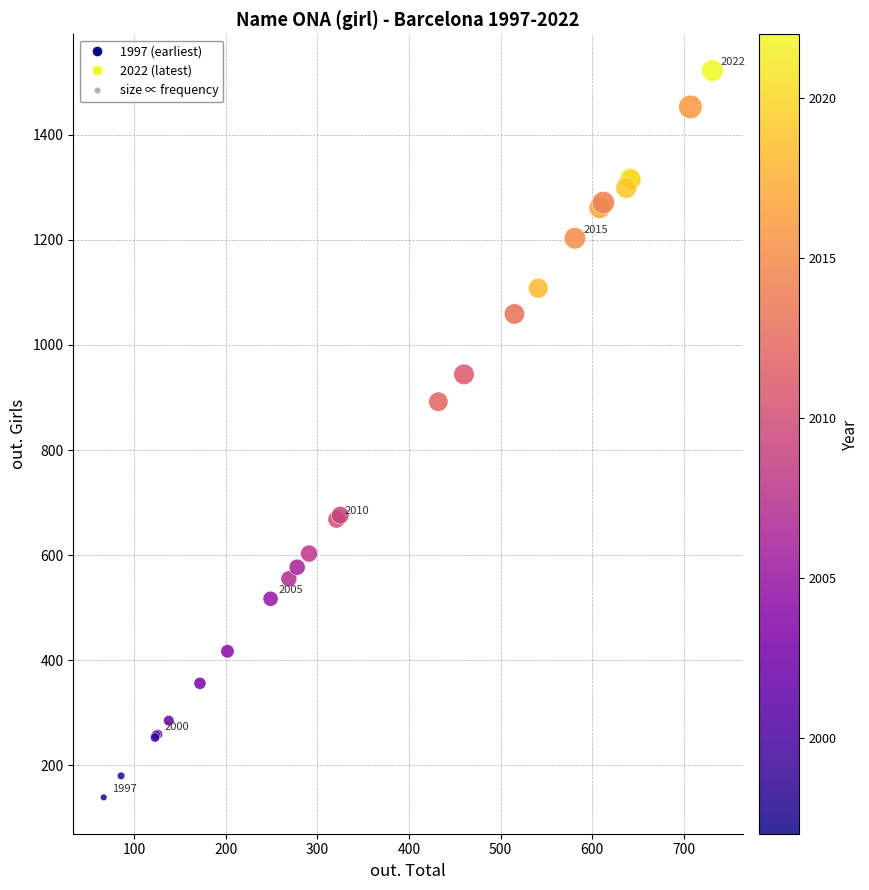

What Y value in the scatter plot is closest to 830?

892